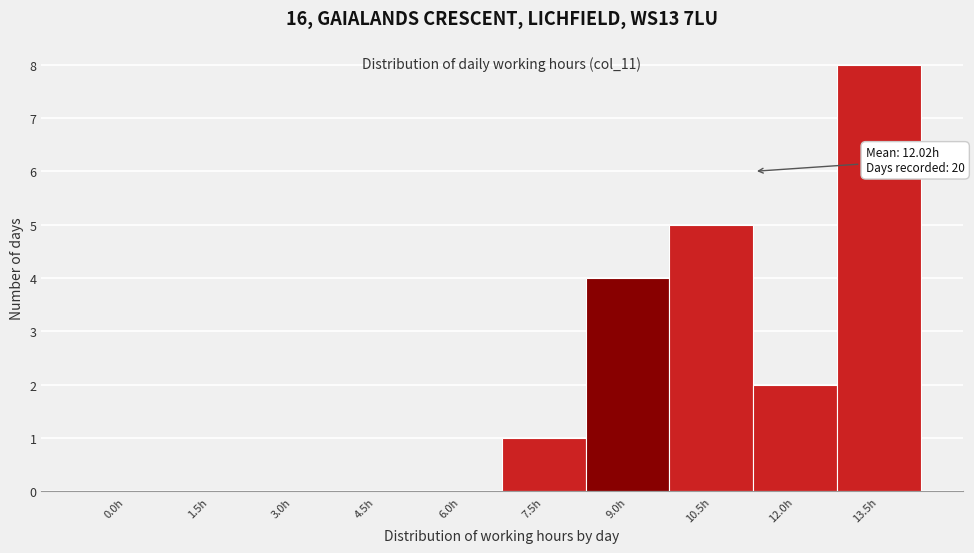

Reading left to right, extract all data points from this chart.

0.0h=0	1.5h=0	3.0h=0	4.5h=0	6.0h=0	7.5h=1	9.0h=4	10.5h=5	12.0h=2	13.5h=8